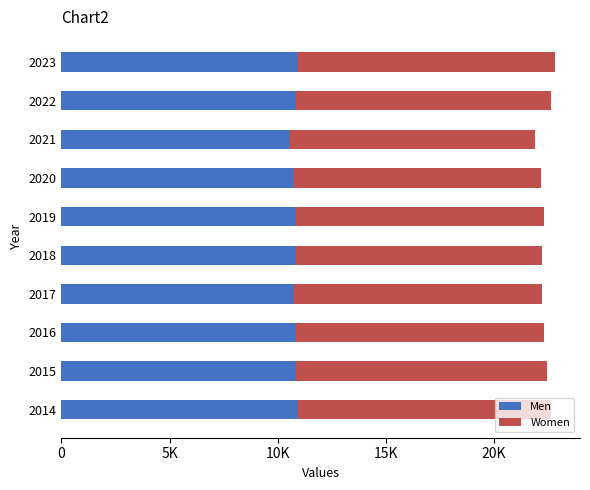

What is the value of the Men bar at the 2nd from the left?

10842